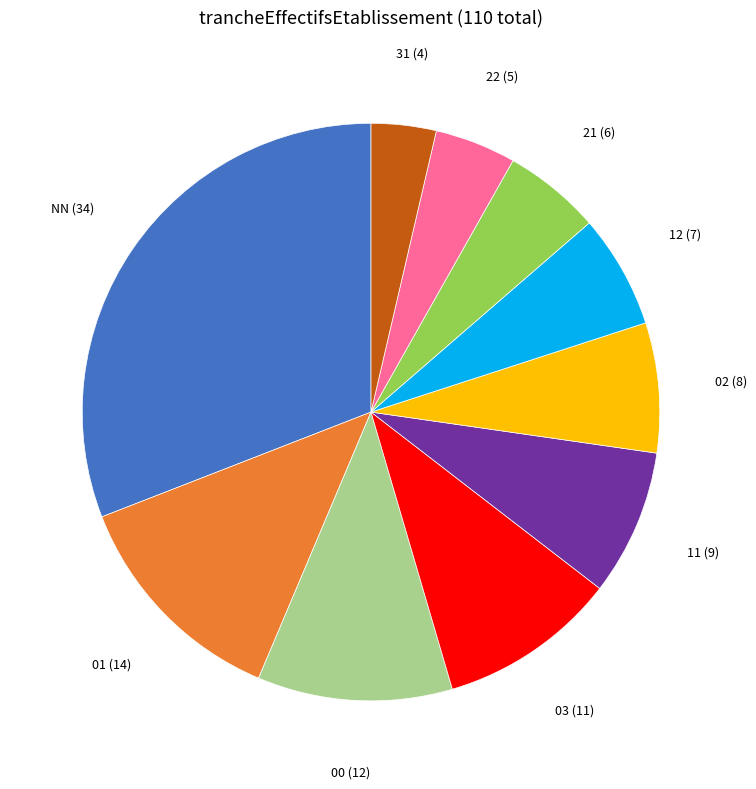

Does NN account for over 50% of the chart?

No